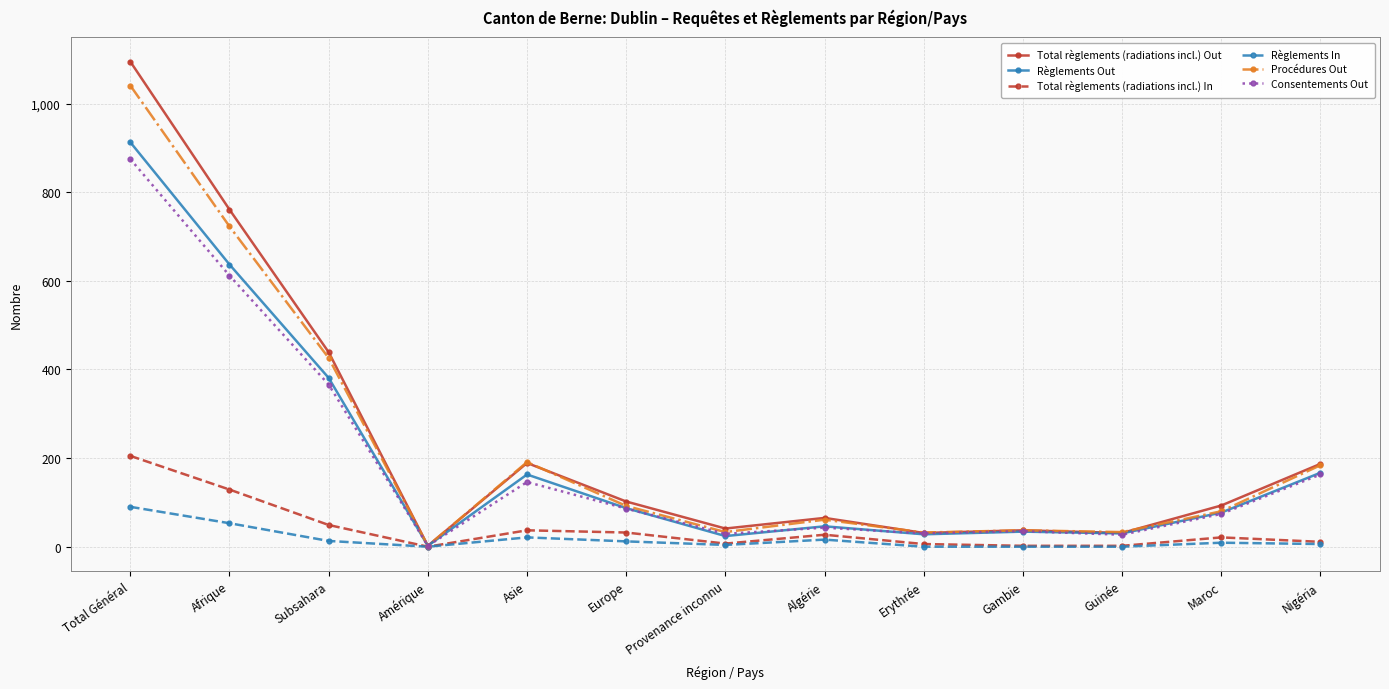

What is the total value across all series at Maroc?

354